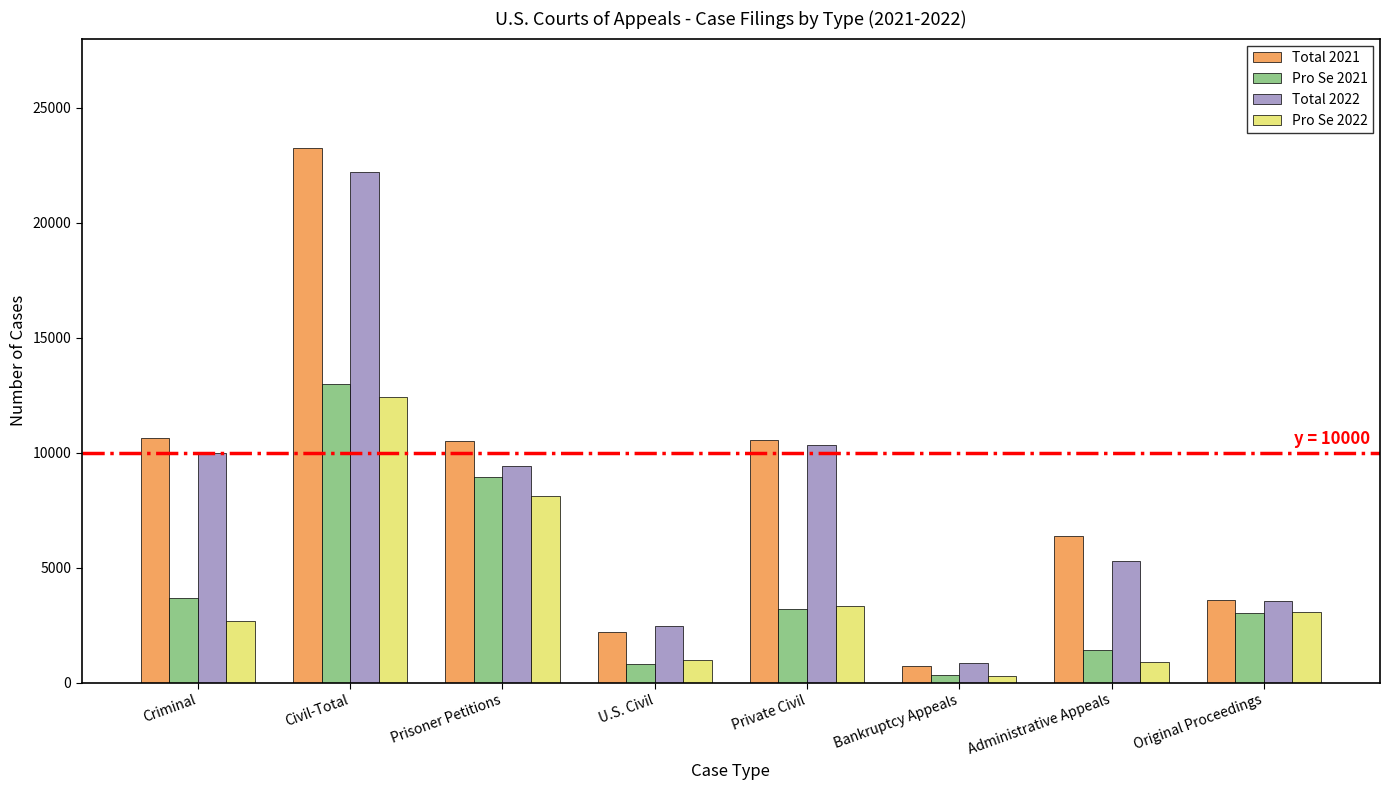

What is the maximum value shown in the chart?

23256